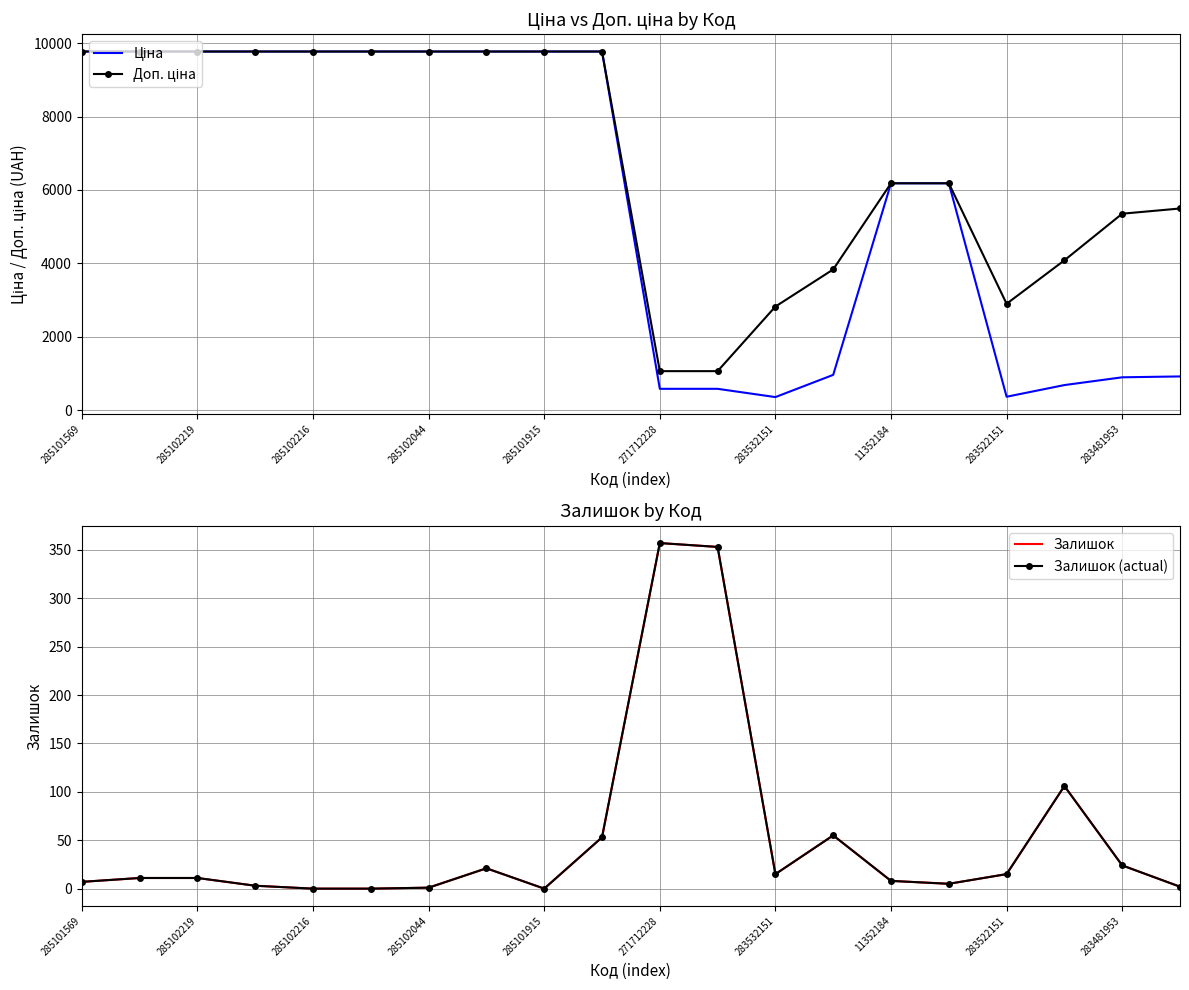

True or false: Ціна has more than 1 points higher than both neighbors.

False